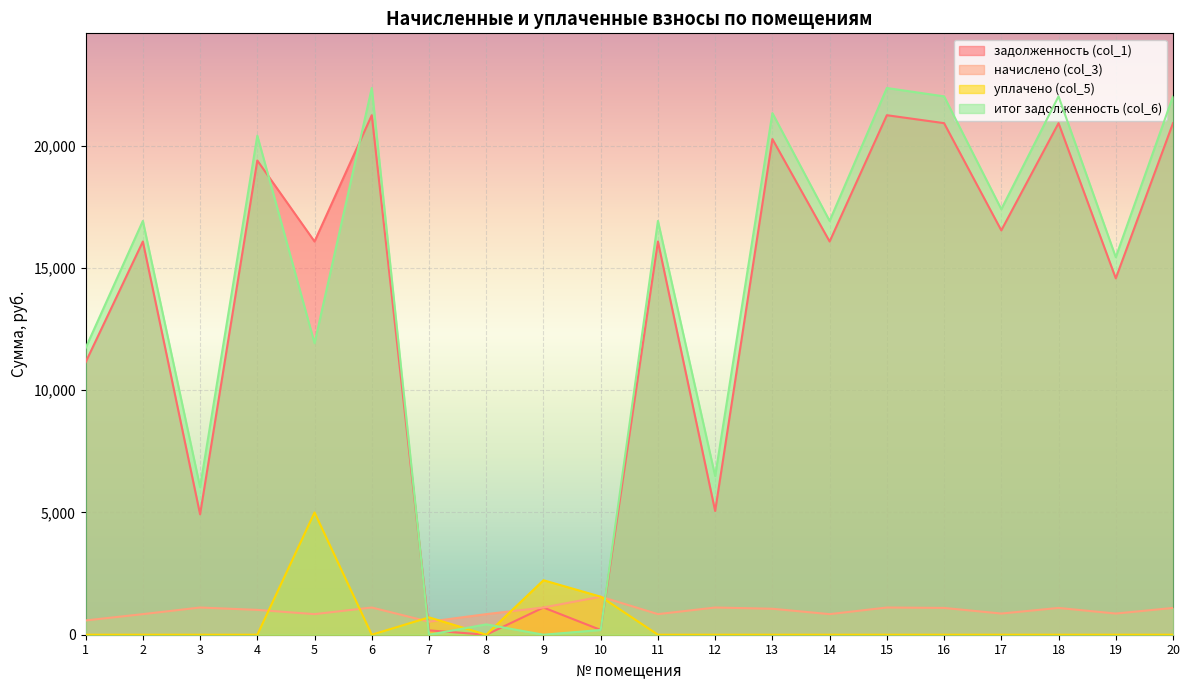

What is the value of the итог задолженность (col_6) point at the 4th from the left?

20408.5